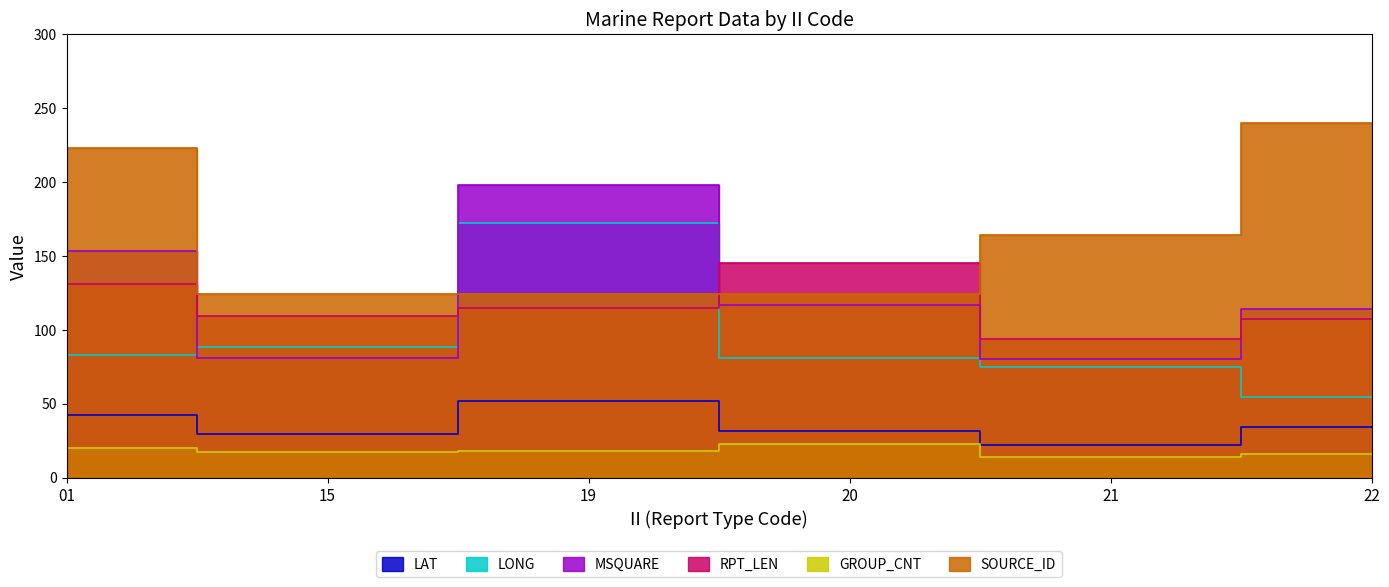

At which category does MSQUARE reach its first local valley?

15